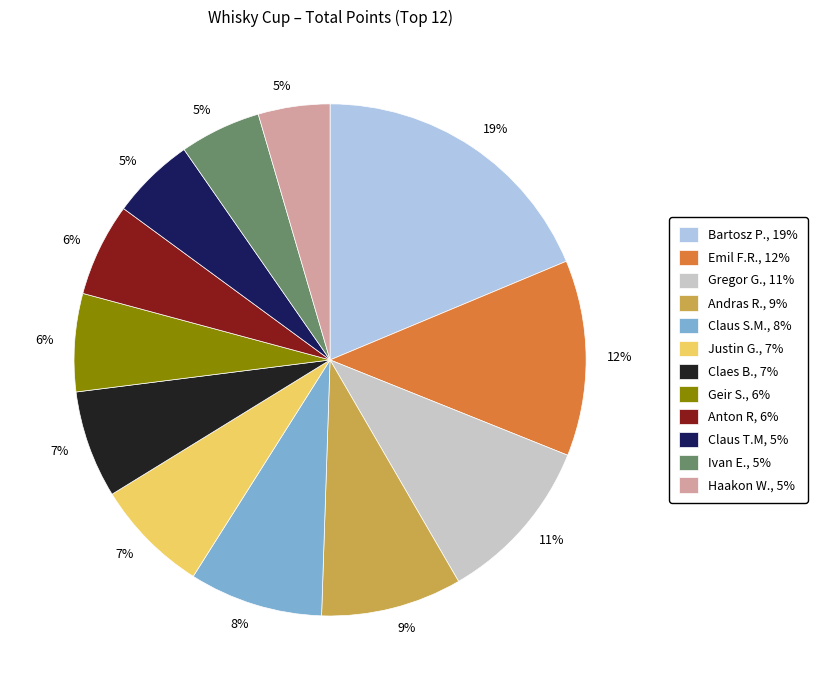

Is it true that Bartosz P., 19% is 19% of the pie?

True